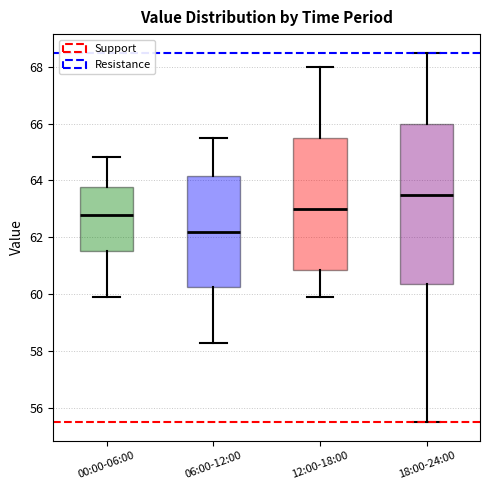

Comparing the boxes themselves (not the whiskers), which one is the tallest?

18:00-24:00